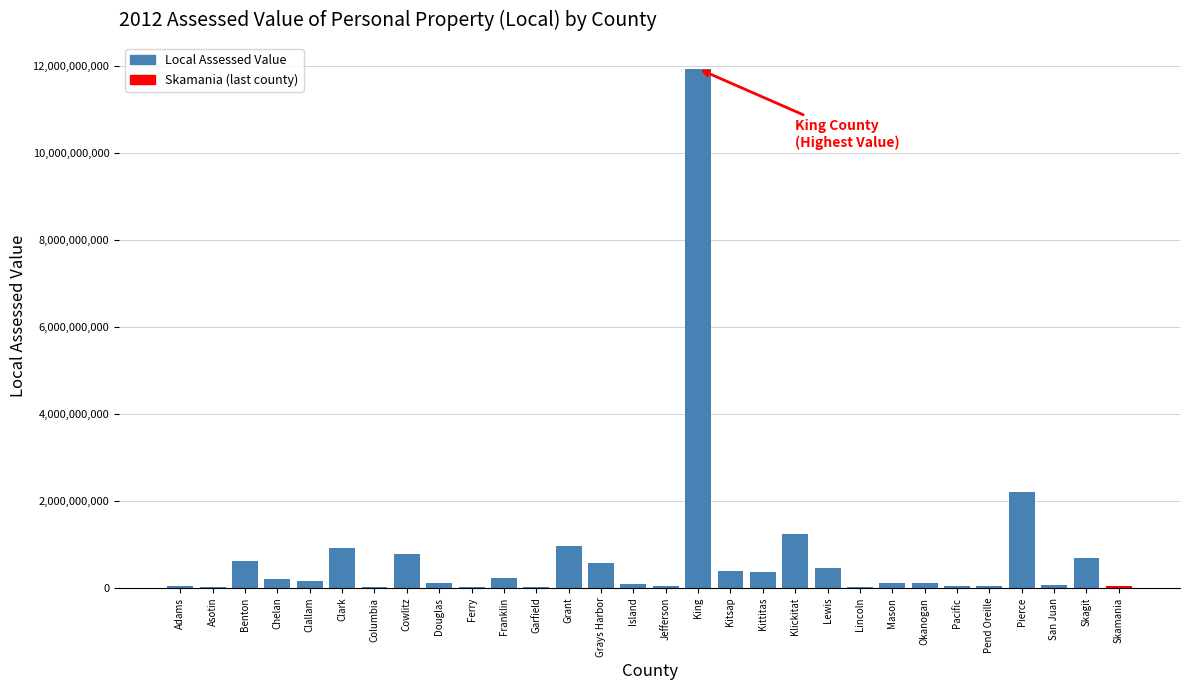

What is the maximum value shown in the chart?

11940782773